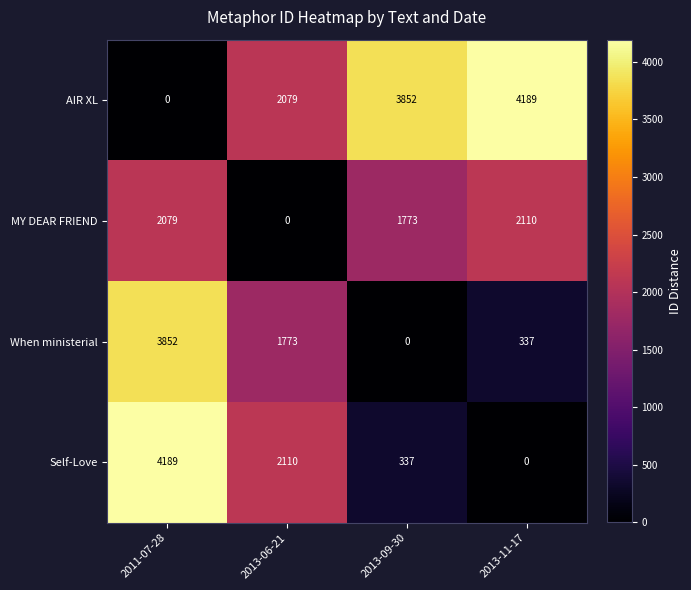

At which label is When ministerial closest to 1926?

2013-06-21